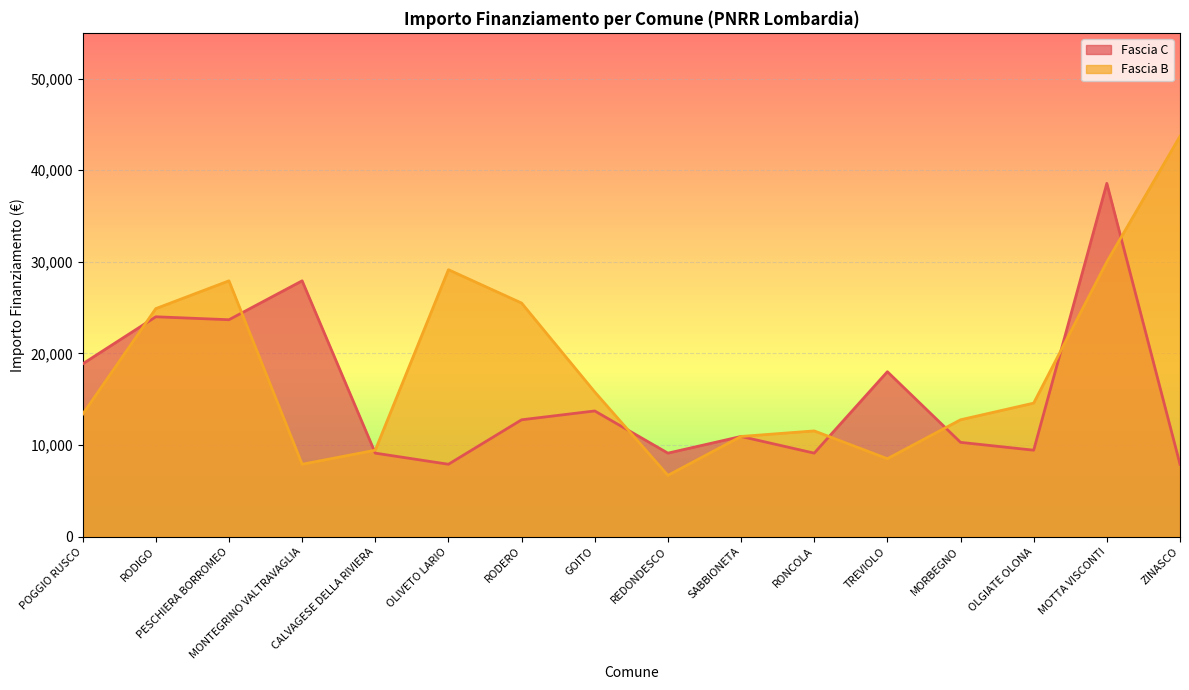

Which has a higher value, CALVAGESE DELLA RIVIERA or REDONDESCO?

CALVAGESE DELLA RIVIERA